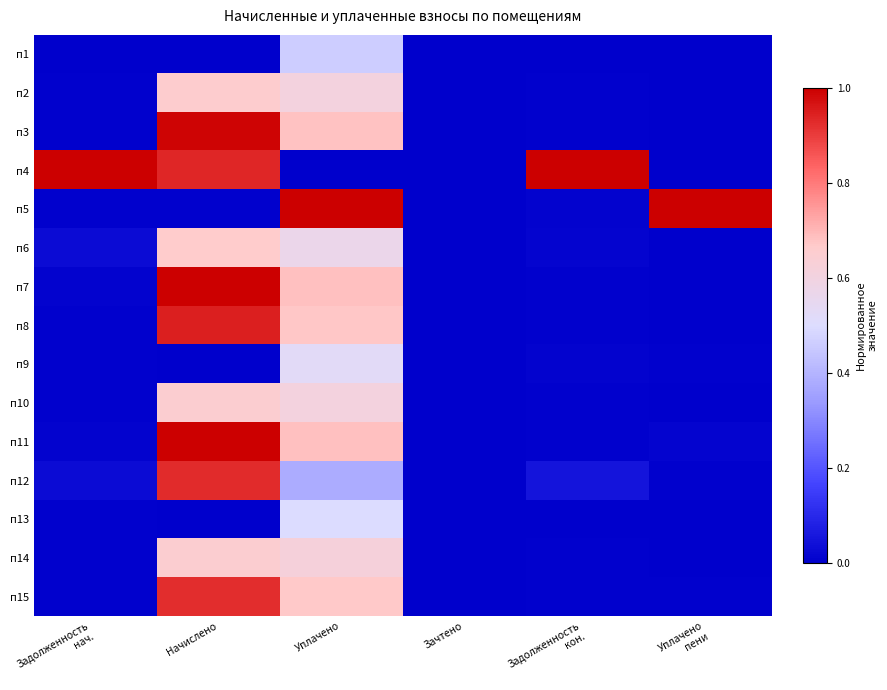

Reading left to right, transcribe all the data shown in this chart.

п1: Задолженность
нач.=0.0	Начислено=0.0	Уплачено=0.5	Зачтено=0.0	Задолженность
кон.=0.0	Уплачено
пени=0.0
п2: Задолженность
нач.=0.0	Начислено=0.7	Уплачено=0.6	Зачтено=0.0	Задолженность
кон.=0.0	Уплачено
пени=0.0
п3: Задолженность
нач.=0.0	Начислено=1.0	Уплачено=0.7	Зачтено=0.0	Задолженность
кон.=0.0	Уплачено
пени=0.0
п4: Задолженность
нач.=1.0	Начислено=0.9	Уплачено=0.0	Зачтено=0.0	Задолженность
кон.=1.0	Уплачено
пени=0.0
п5: Задолженность
нач.=0.0	Начислено=0.0	Уплачено=1.0	Зачтено=0.0	Задолженность
кон.=0.0	Уплачено
пени=1.0
п6: Задолженность
нач.=0.0	Начислено=0.7	Уплачено=0.6	Зачтено=0.0	Задолженность
кон.=0.0	Уплачено
пени=0.0
п7: Задолженность
нач.=0.0	Начислено=1.0	Уплачено=0.7	Зачтено=0.0	Задолженность
кон.=0.0	Уплачено
пени=0.0
п8: Задолженность
нач.=0.0	Начислено=0.9	Уплачено=0.7	Зачтено=0.0	Задолженность
кон.=0.0	Уплачено
пени=0.0
п9: Задолженность
нач.=0.0	Начислено=0.0	Уплачено=0.5	Зачтено=0.0	Задолженность
кон.=0.0	Уплачено
пени=0.0
п10: Задолженность
нач.=0.0	Начислено=0.7	Уплачено=0.6	Зачтено=0.0	Задолженность
кон.=0.0	Уплачено
пени=0.0
п11: Задолженность
нач.=0.0	Начислено=1.0	Уплачено=0.7	Зачтено=0.0	Задолженность
кон.=0.0	Уплачено
пени=0.0
п12: Задолженность
нач.=0.0	Начислено=0.9	Уплачено=0.4	Зачтено=0.0	Задолженность
кон.=0.1	Уплачено
пени=0.0
п13: Задолженность
нач.=0.0	Начислено=0.0	Уплачено=0.5	Зачтено=0.0	Задолженность
кон.=0.0	Уплачено
пени=0.0
п14: Задолженность
нач.=0.0	Начислено=0.7	Уплачено=0.6	Зачтено=0.0	Задолженность
кон.=0.0	Уплачено
пени=0.0
п15: Задолженность
нач.=0.0	Начислено=0.9	Уплачено=0.7	Зачтено=0.0	Задолженность
кон.=0.0	Уплачено
пени=0.0